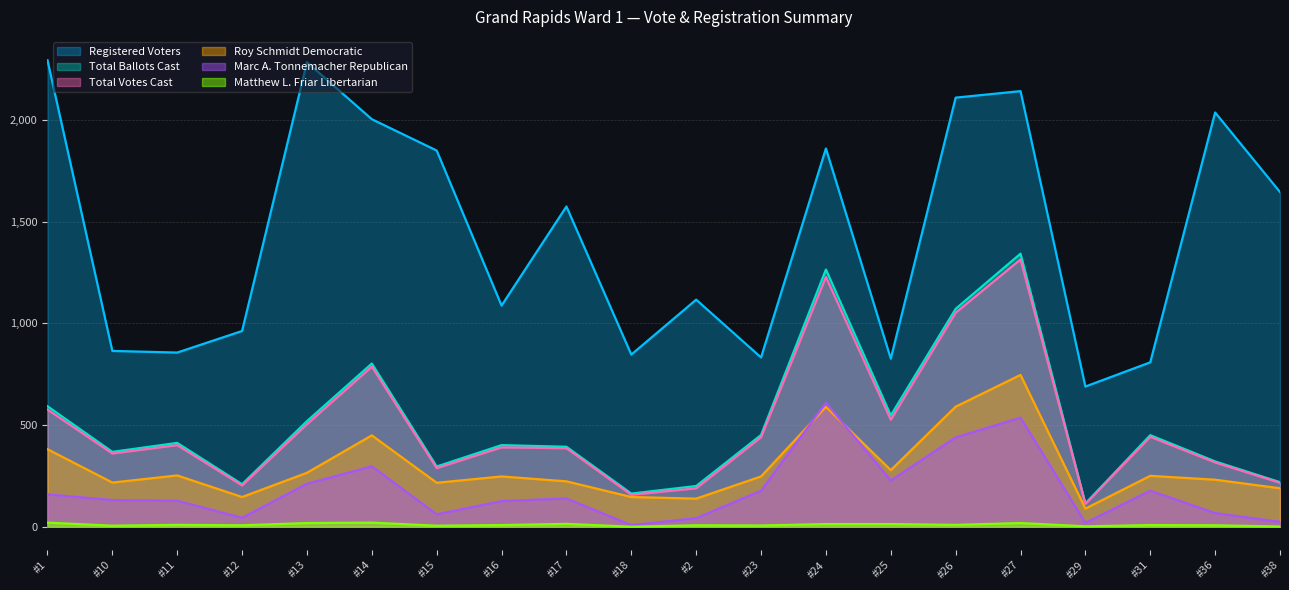

Reading right to left, extract all data points from this chart.

Registered Voters: 1645	2036	808	689	2141	2109	826	1859	832	1116	846	1574	1087	1849	2003	2283	962	856	864	2293
Total Ballots Cast: 219	321	450	114	1342	1071	547	1264	451	200	163	393	401	296	802	519	209	412	368	592
Total Votes Cast: 216	316	442	112	1314	1052	526	1228	440	189	157	386	390	288	787	504	203	401	360	576
Roy Schmidt Democratic: 189	231	250	89	746	590	278	589	247	138	146	223	247	216	449	265	146	252	217	381
Marc A. Tonnemacher Republican: 24	67	177	19	536	439	227	609	177	42	8	139	126	61	297	211	44	128	131	159
Matthew L. Friar Libertarian: 1	7	8	2	18	9	13	13	6	7	0	14	8	5	20	18	7	9	5	20